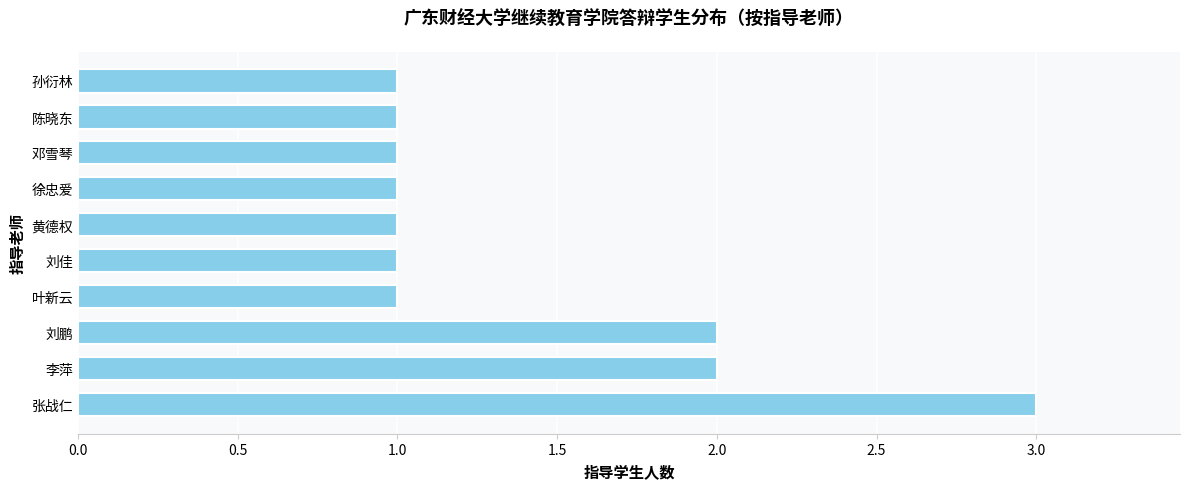

At which category does the chart reach its peak across all series?

张战仁